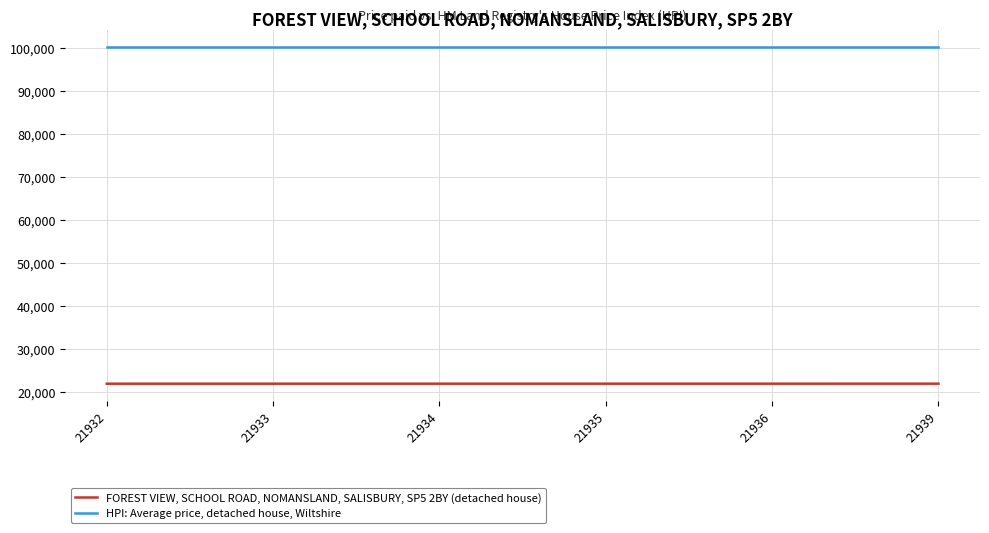

What is the total value across all series at 21933?

122213